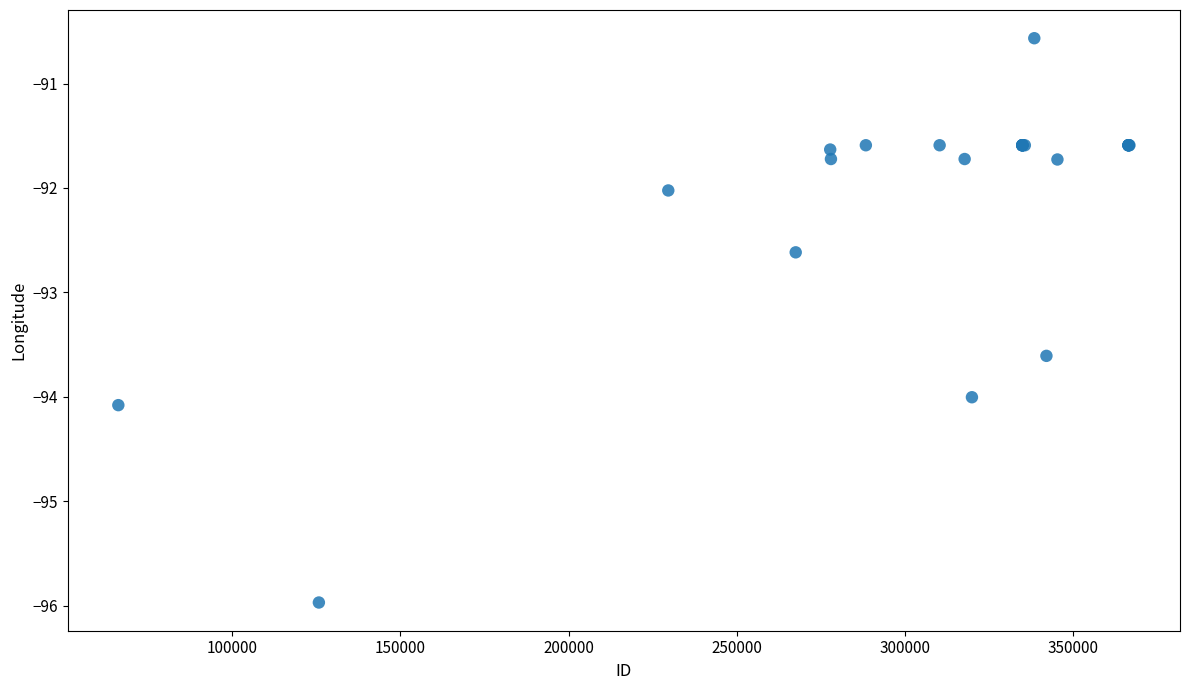

What Y value in the scatter plot is closest to -93?

-92.6